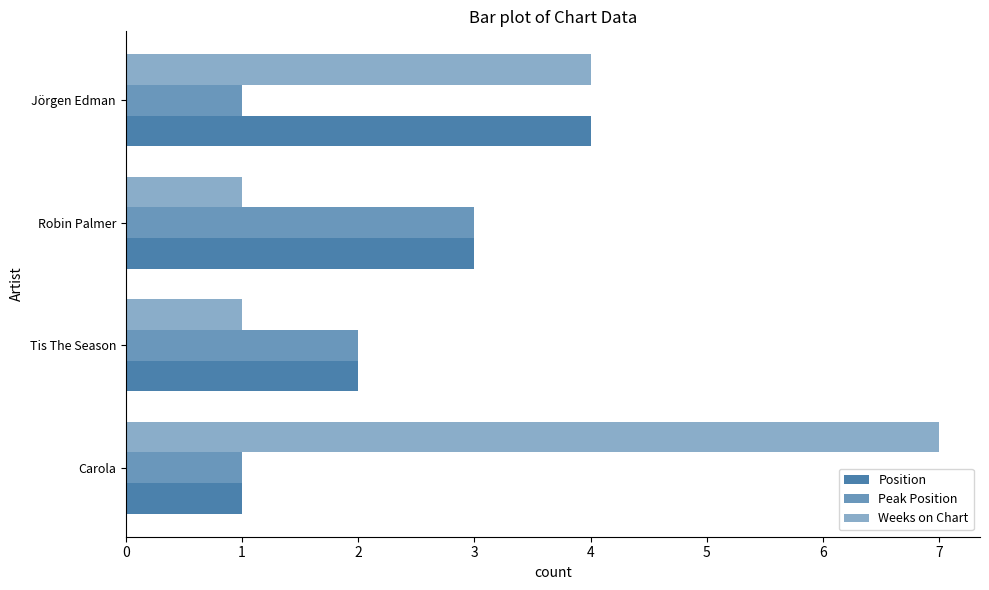

How many series are shown in this chart?

3